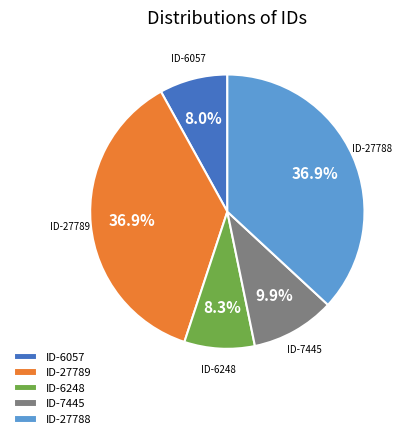

Does ID-6248 account for over 50% of the chart?

No